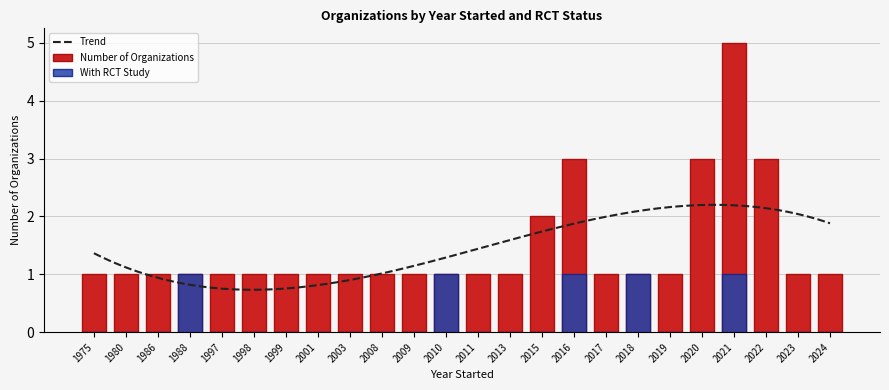

Which has a higher value, 1986 or 1975?

1986